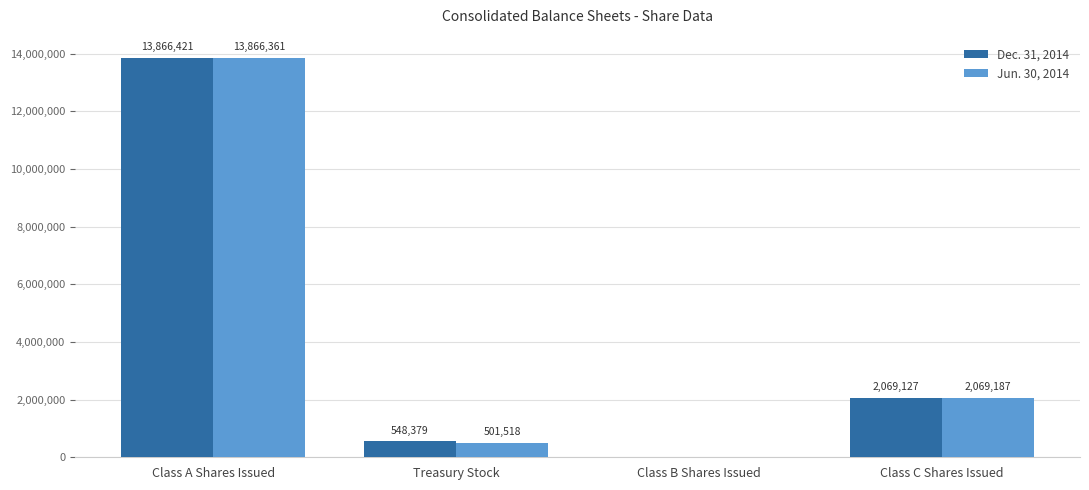

Reading left to right, what are all the values shown in this chart?

Dec. 31, 2014: 13866421	548379	0	2069127
Jun. 30, 2014: 13866361	501518	0	2069187